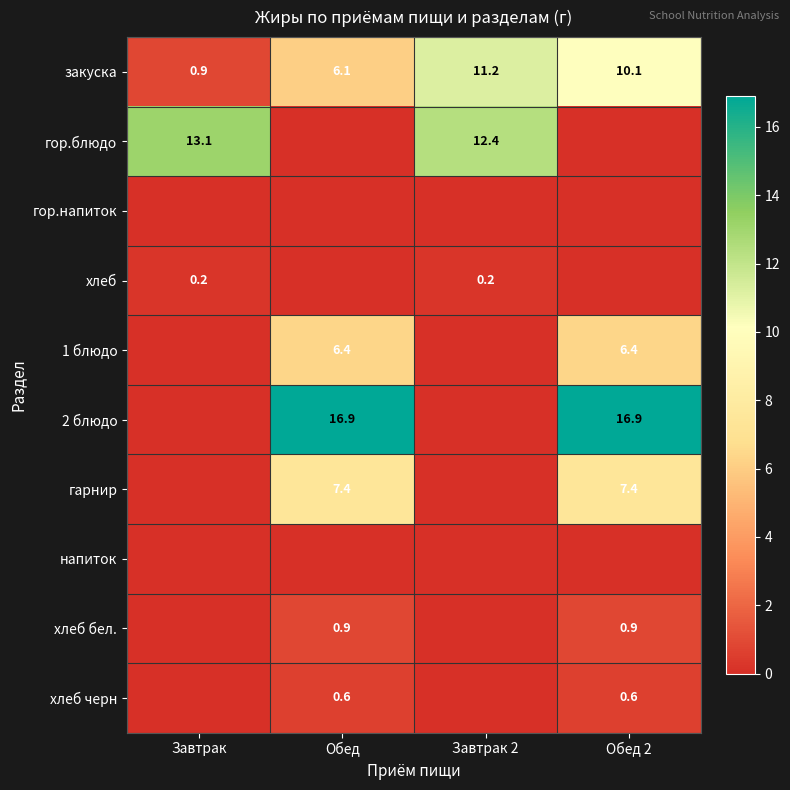

Is the value of закуска at Обед 2 greater than the value of 2 блюдо at Обед 2?

No